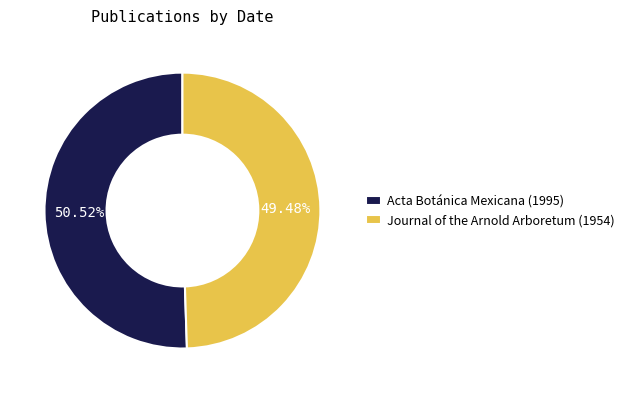

How many segments does this pie chart have?

2